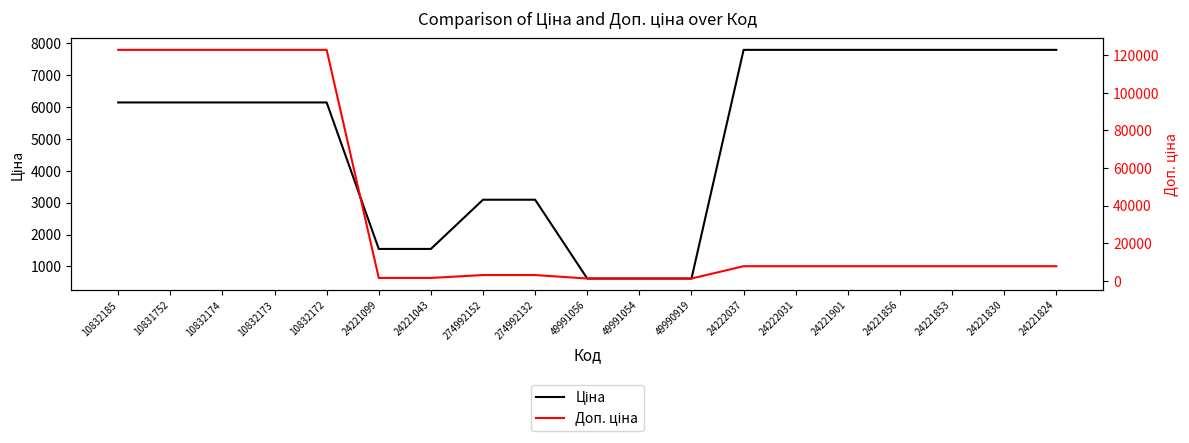

Where does the Доп. ціна series first go above 7792?

10832185